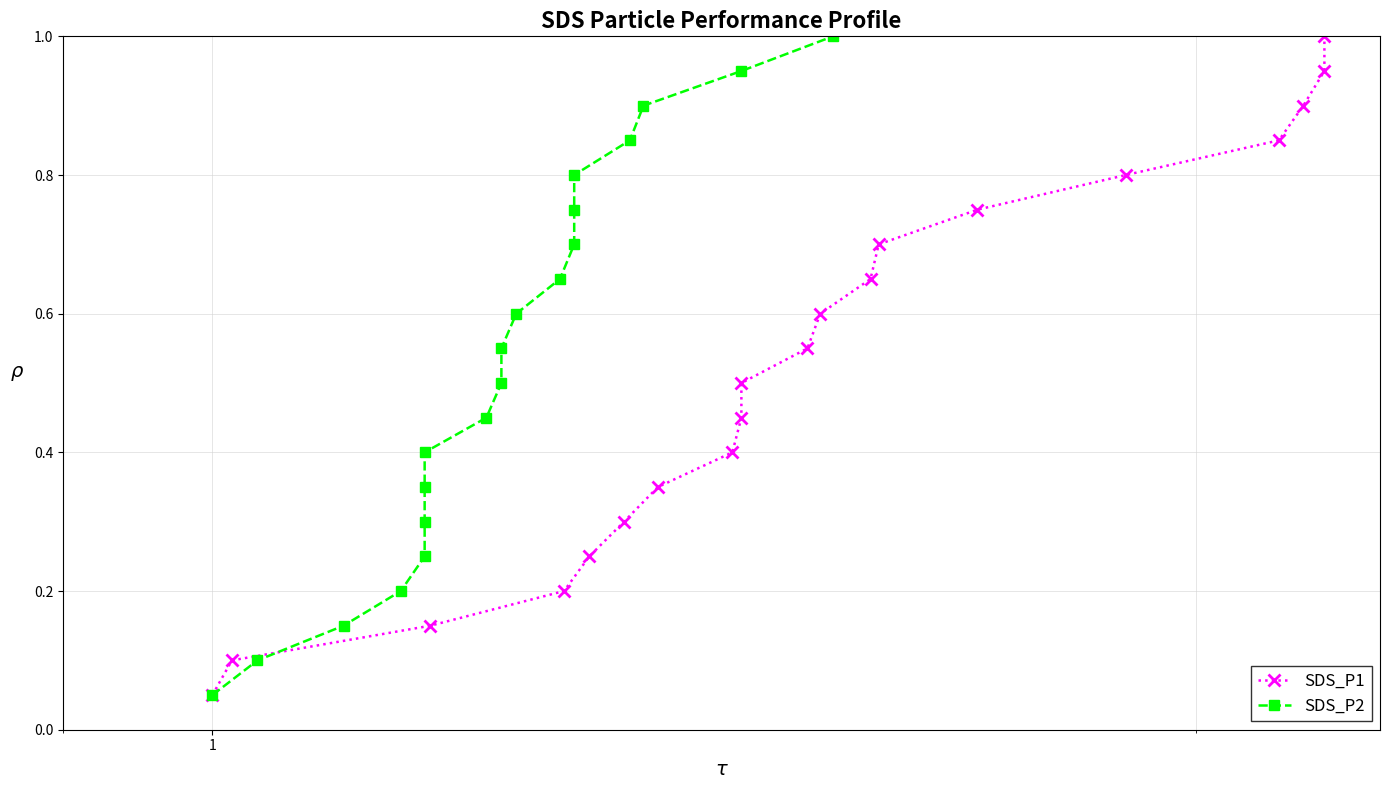

True or false: SDS_P1 and SDS_P2 cross at least once.

False